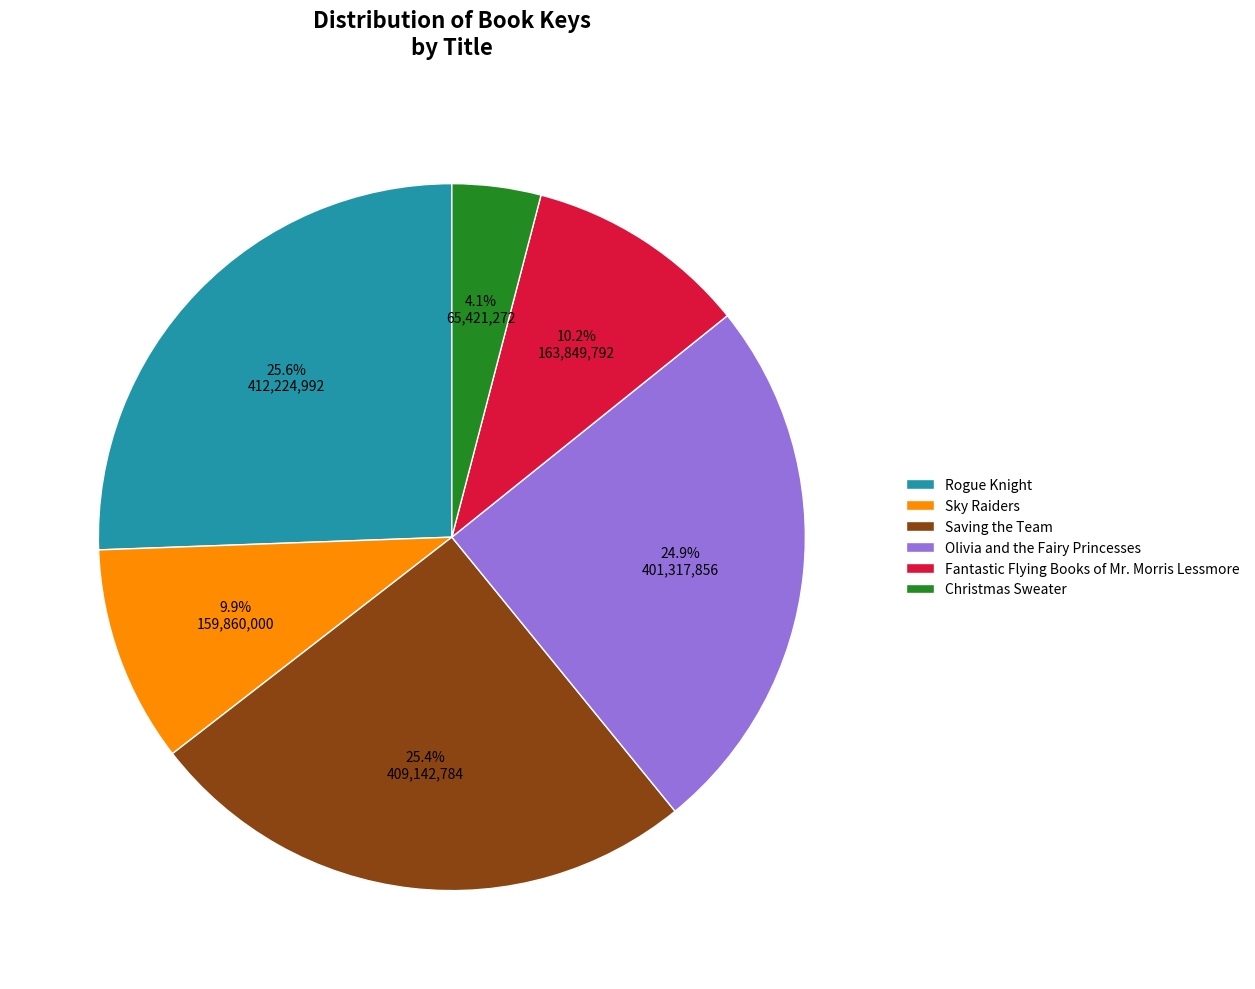

To the nearest percent, what is the average slice percentage?

17%